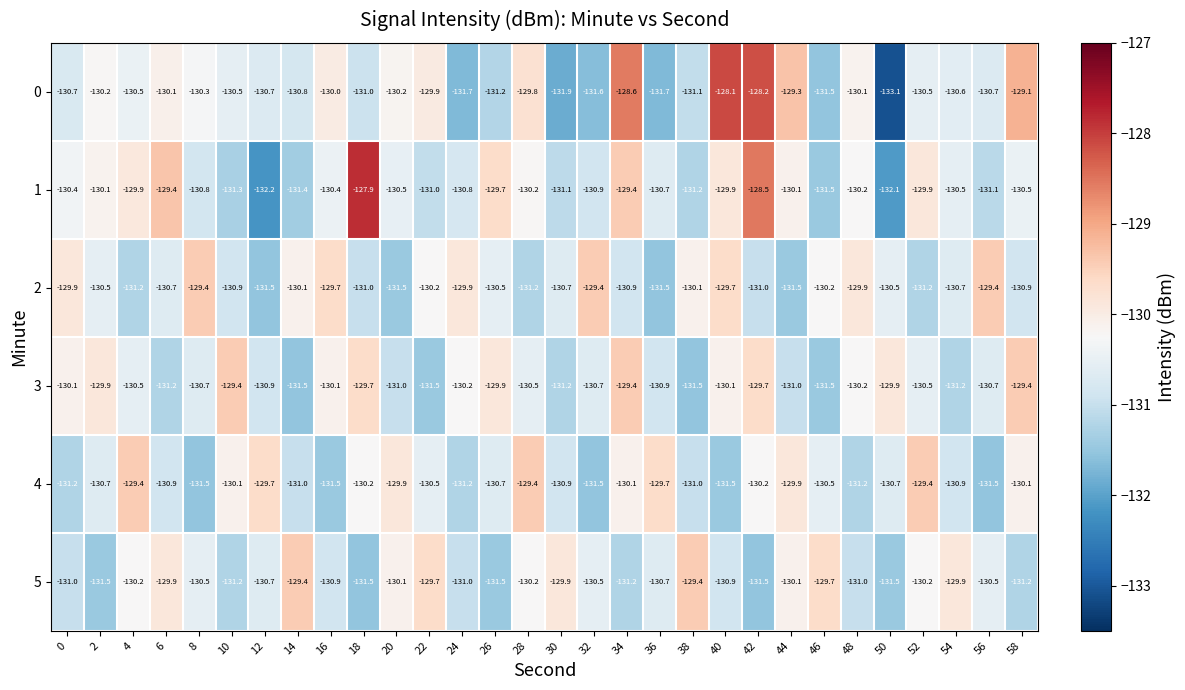

At how many categories does at least one series exceed -132?

30